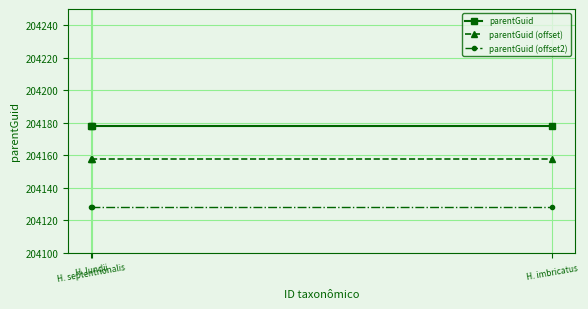

Is it true that parentGuid (offset2) equals 42868 at H. lundii?

False